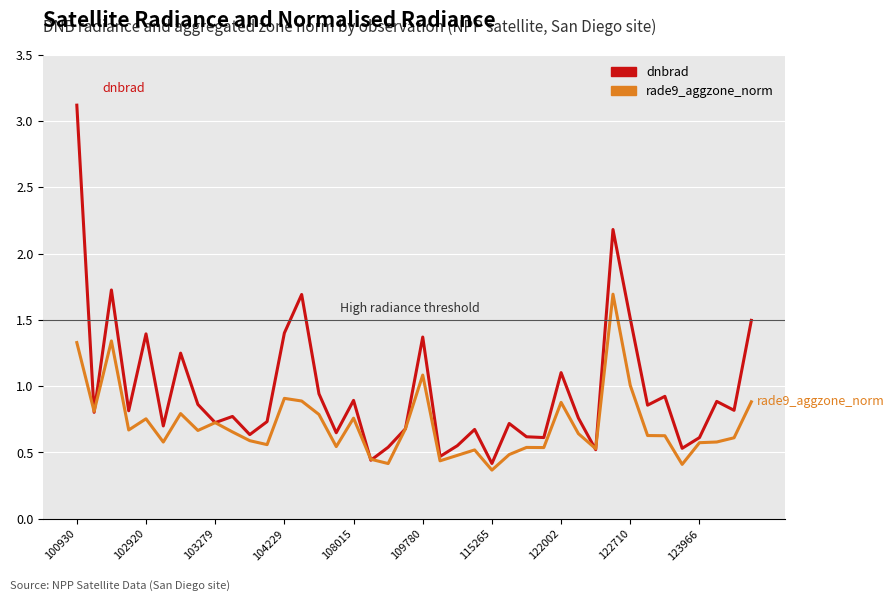

How many lines are shown in the chart?

2